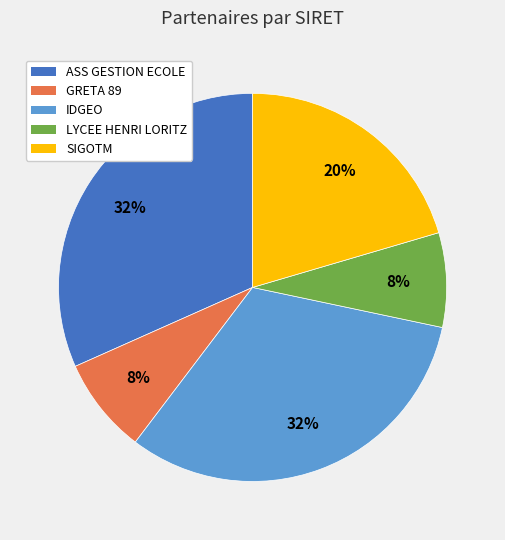

To the nearest percent, what is the difference between the largest and smallest slice percentages?

24%